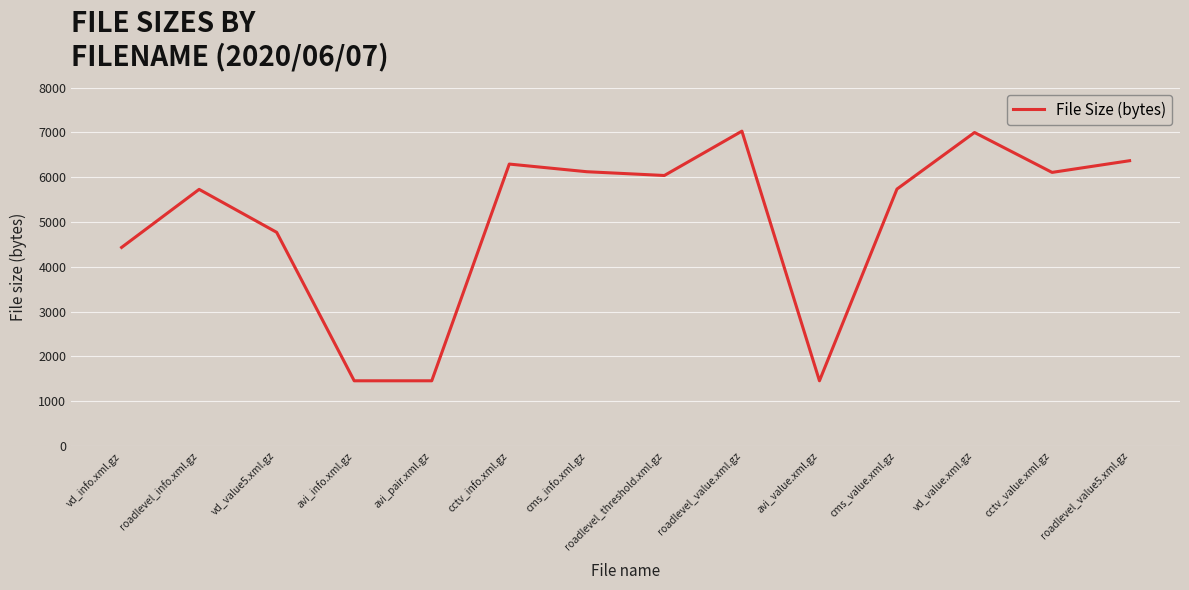

Where is the data nearest to the value 4241?

vd_info.xml.gz